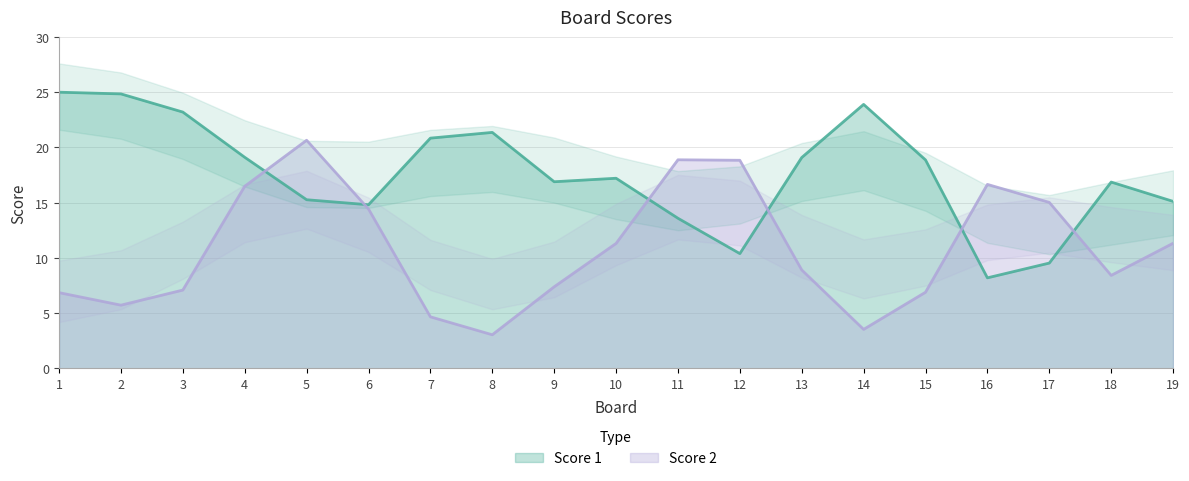

True or false: Score 1 has more than 1 interior local peaks.

True